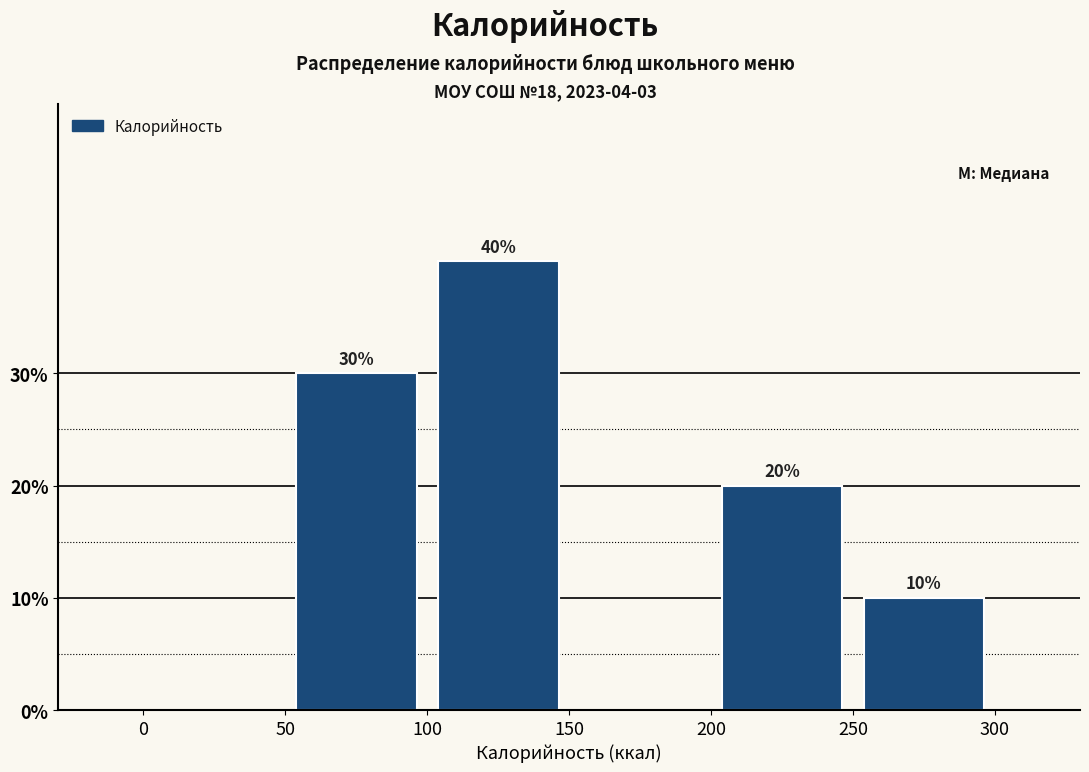

Which range on the x-axis has the tallest bar?

100 to 150